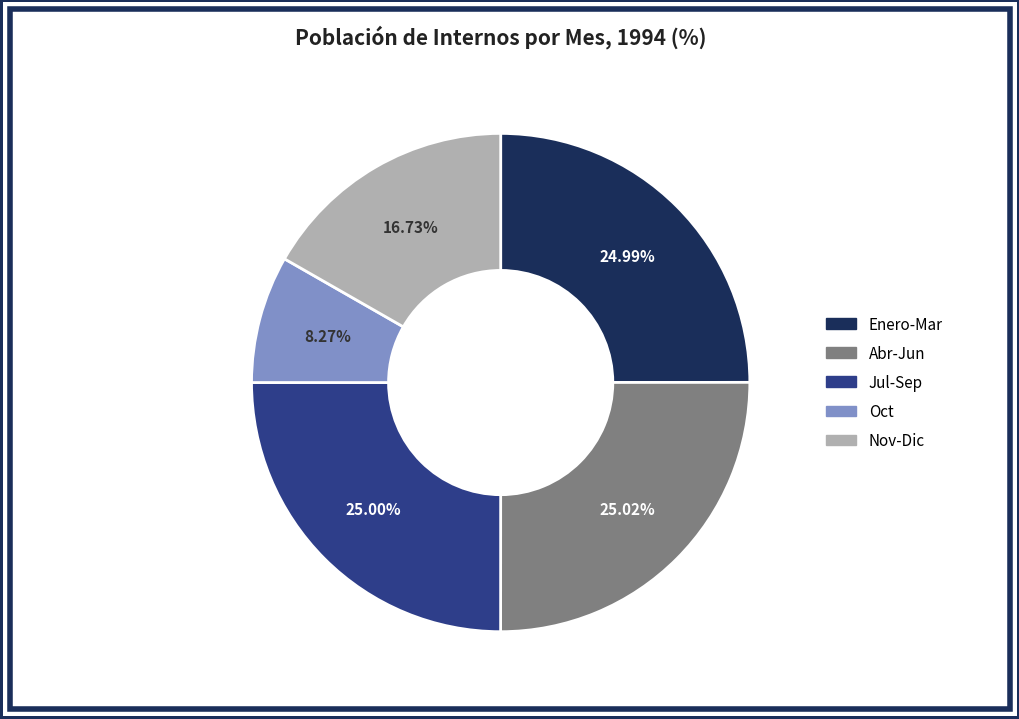

What is the ratio of the value at Oct to the value at Enero-Mar?

0.3